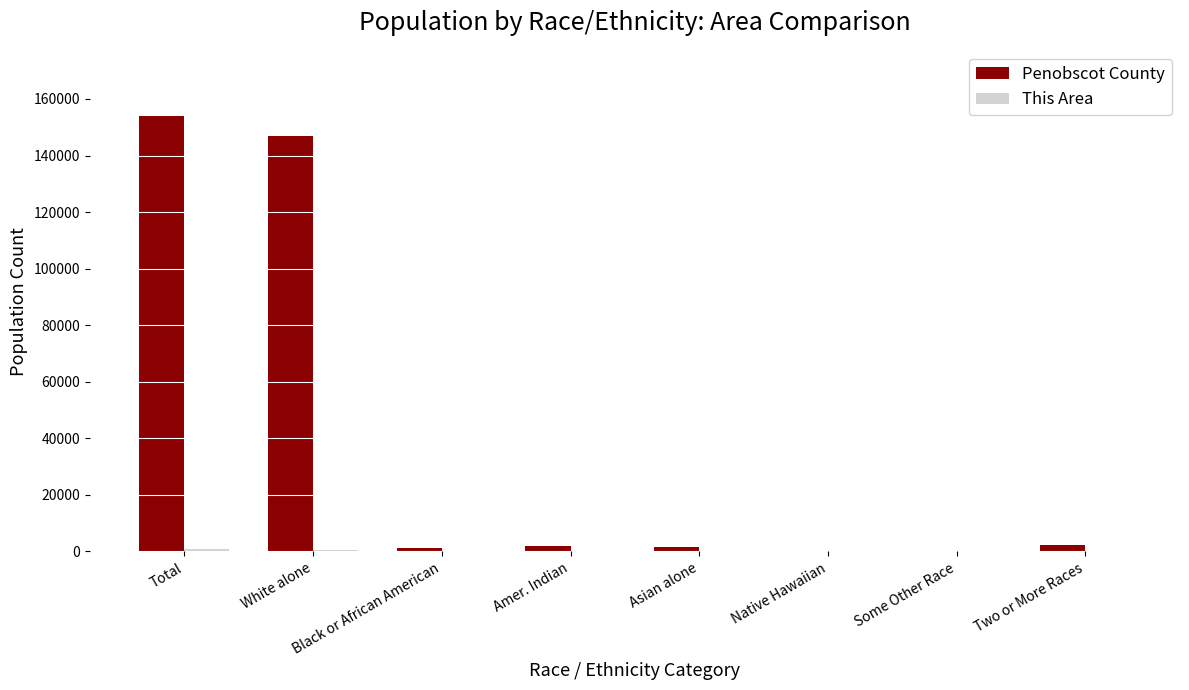

How many data points does each series have?

8